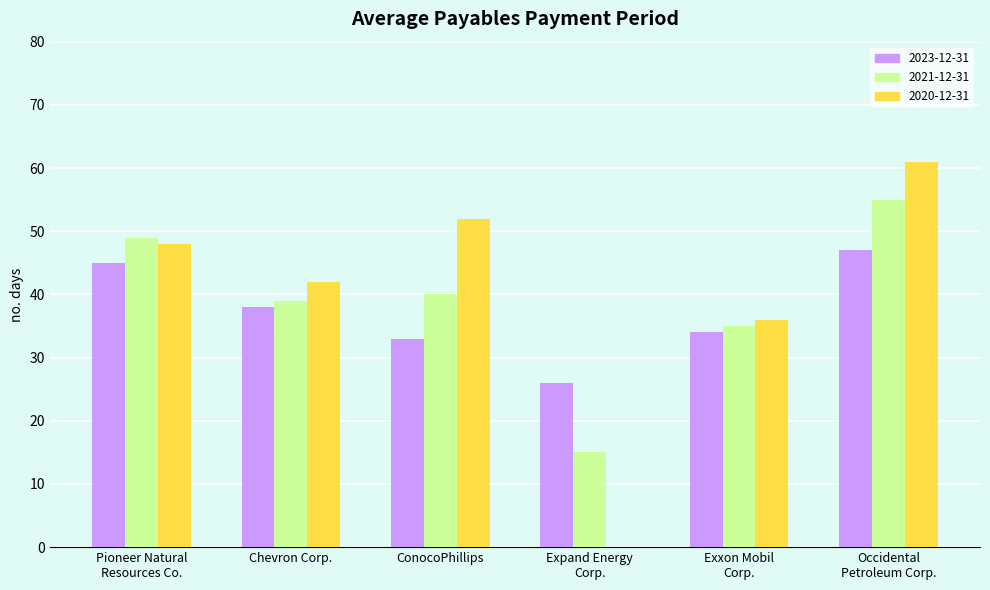

Between Chevron Corp. and Occidental
Petroleum Corp., which series saw the biggest shift?

2020-12-31